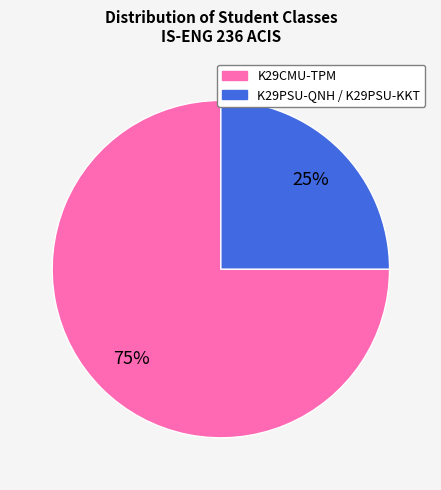

Do K29PSU-QNH / K29PSU-KKT and K29CMU-TPM together represent more than half of the pie?

Yes